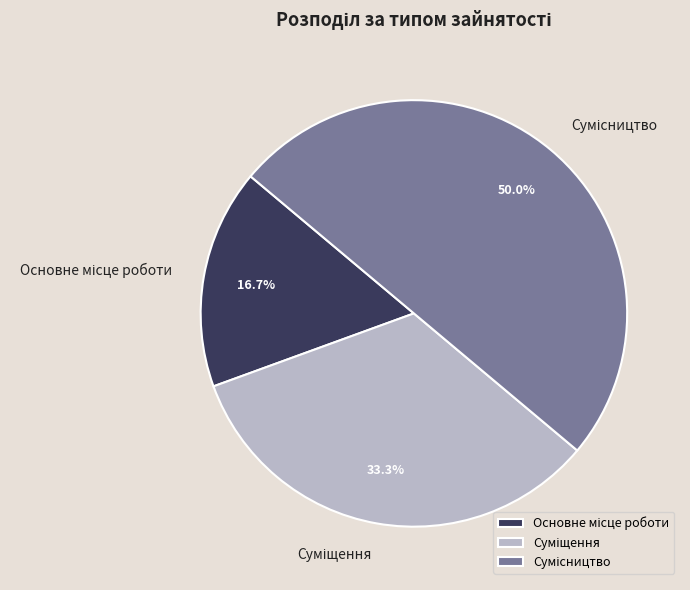

Rank the categories by value from lowest to highest.

Основне місце роботи, Суміщення, Сумісництво